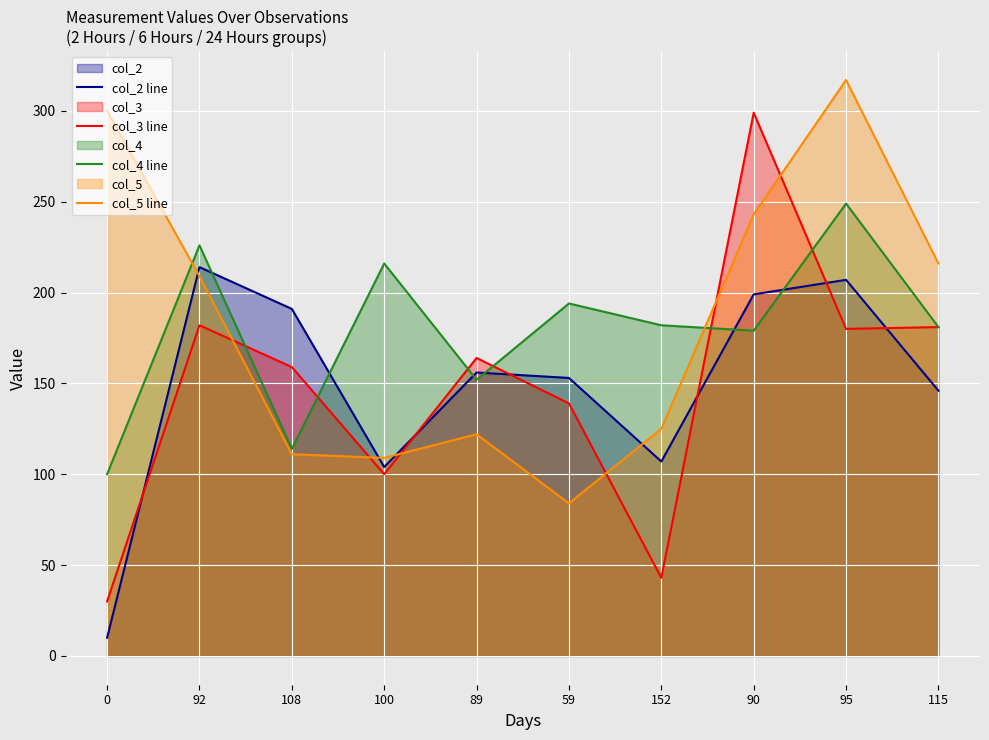

What is the label of the 4th point from the left?

100